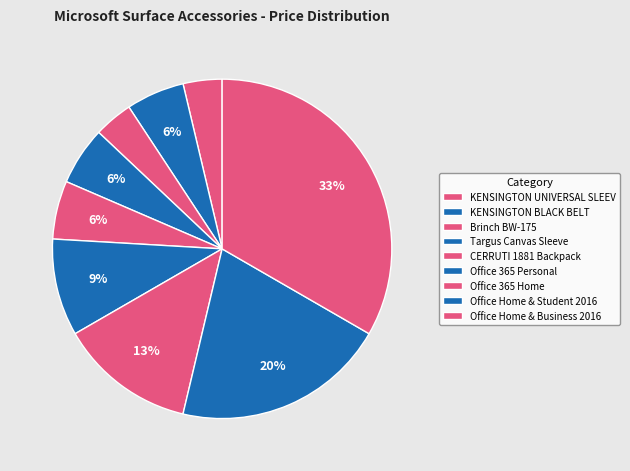

Count the number of slices in the pie.

9